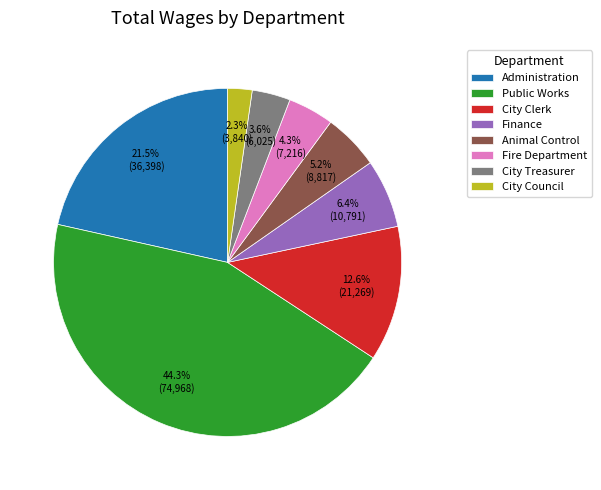

To the nearest percent, what is the average slice percentage?

12%